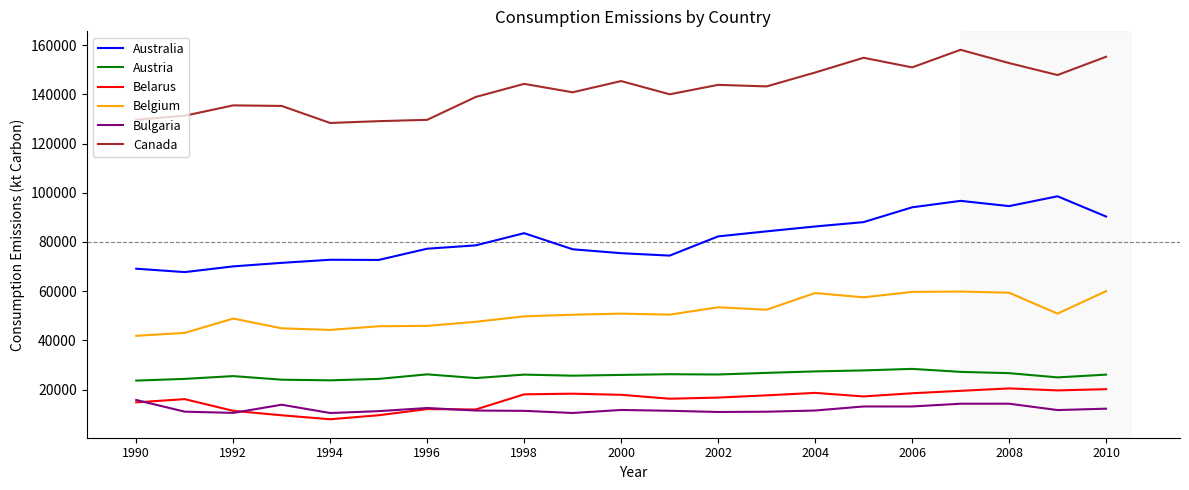

True or false: Canada and Australia cross at least once.

False